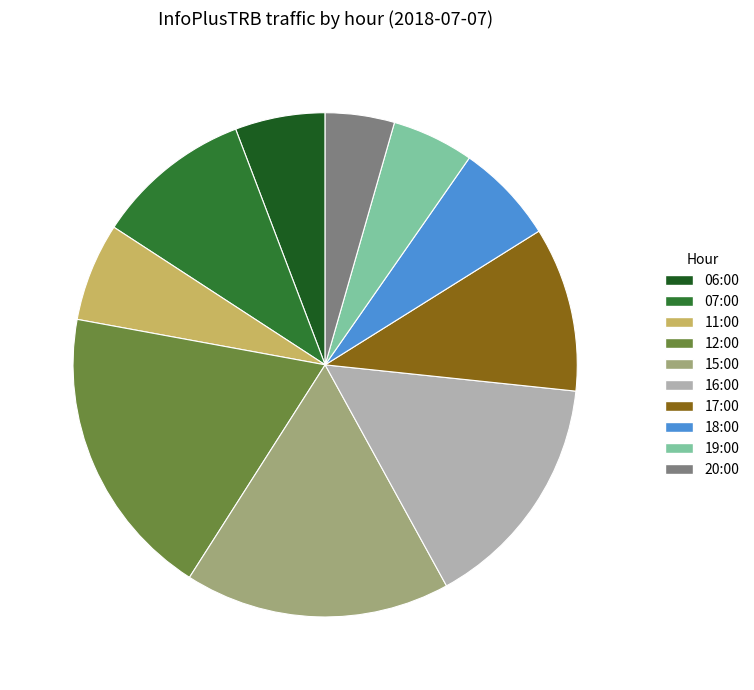

Does any single category account for the majority?

No